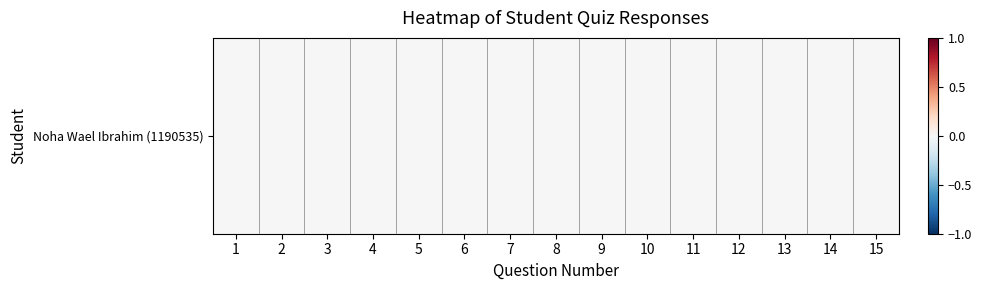

At how many categories does at least one series exceed 0?

1